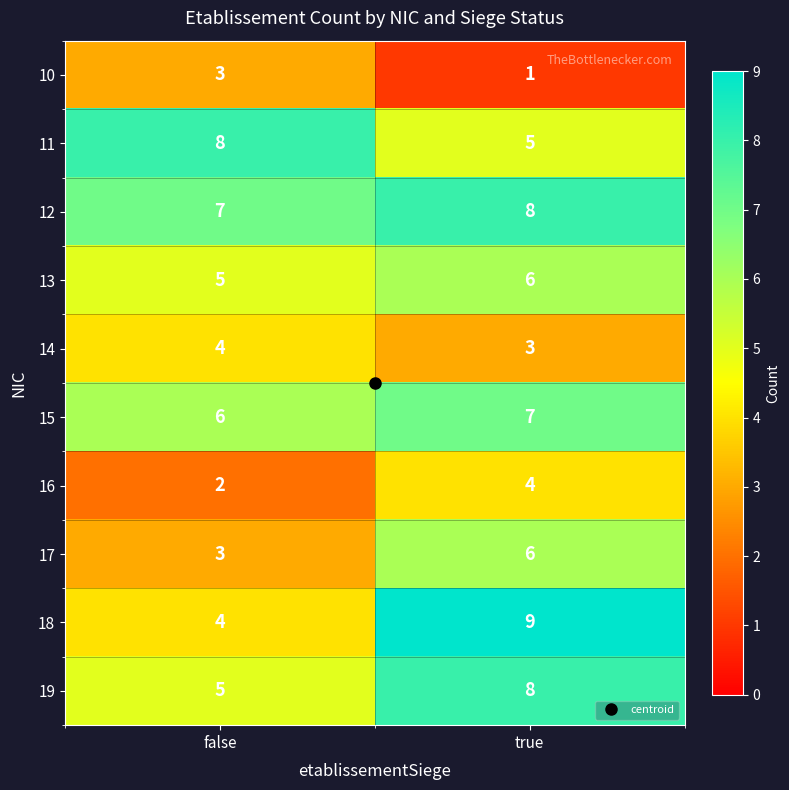

At which category does the chart reach its minimum across all series?

true